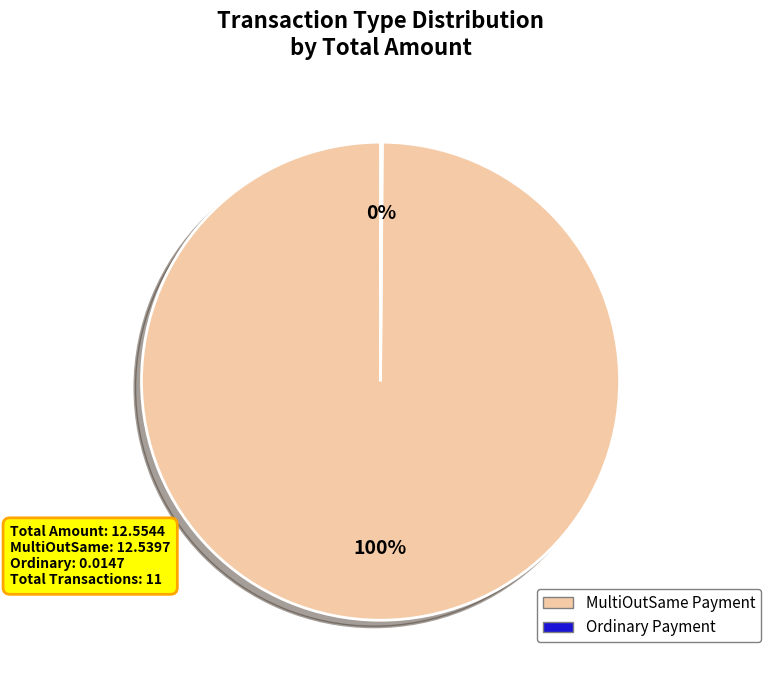

Is there a majority slice in this chart?

Yes